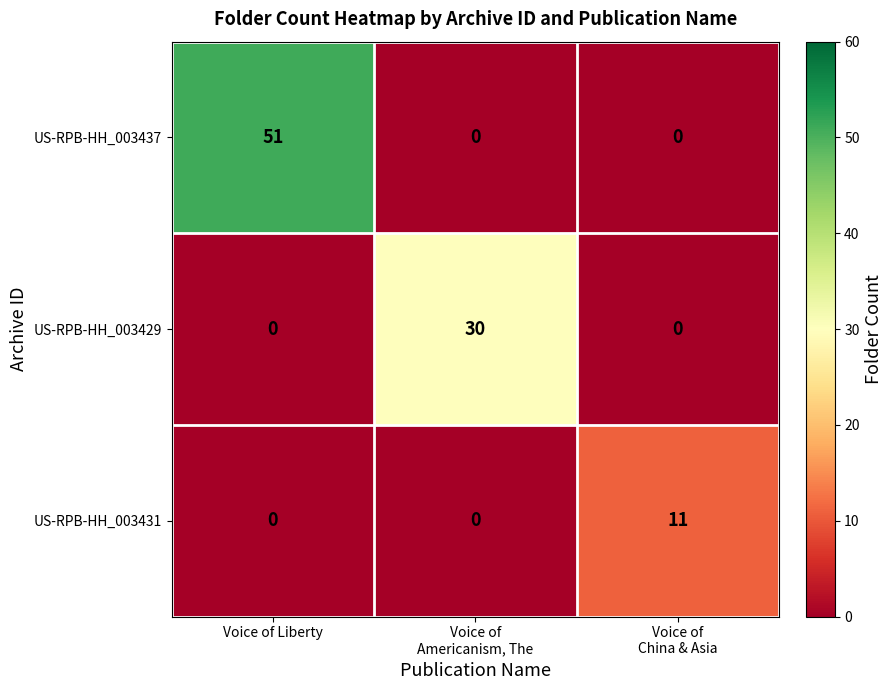

What is the difference between the maximum and minimum values in the US-RPB-HH_003431 series?

11